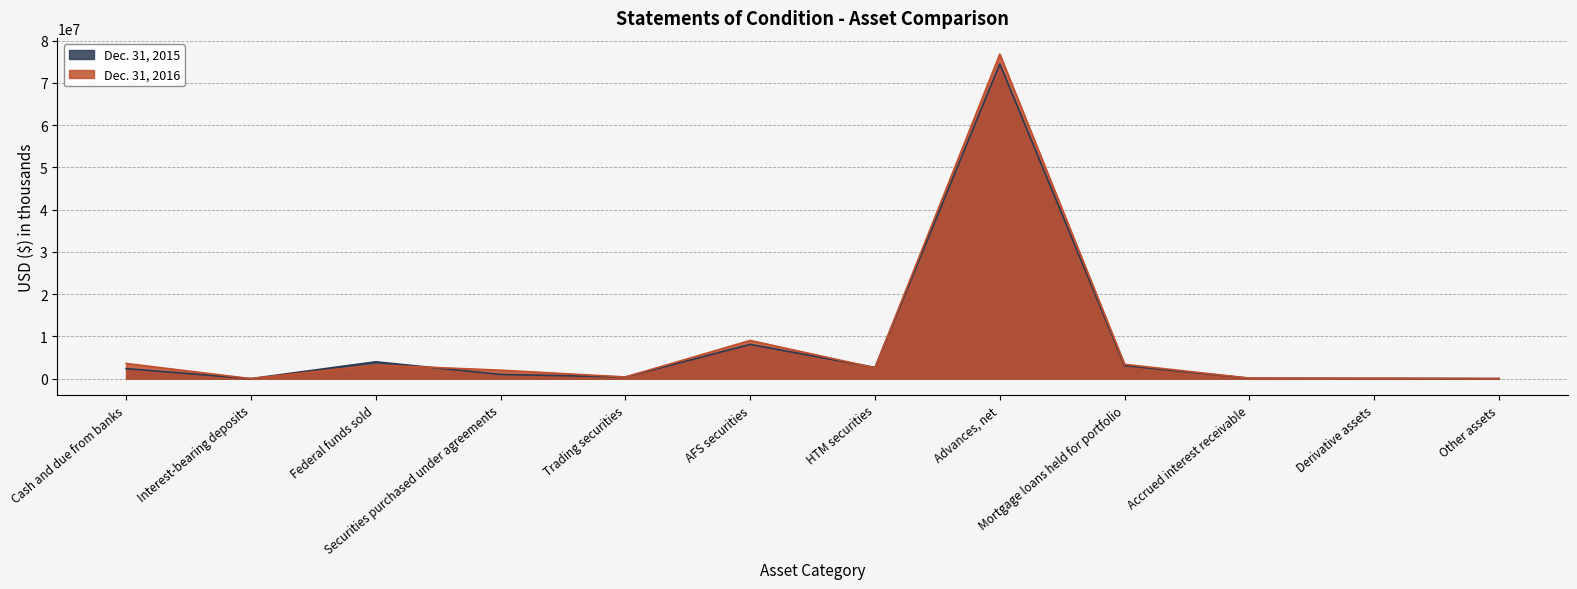

What is the total value across all series at Accrued interest receivable?

231592